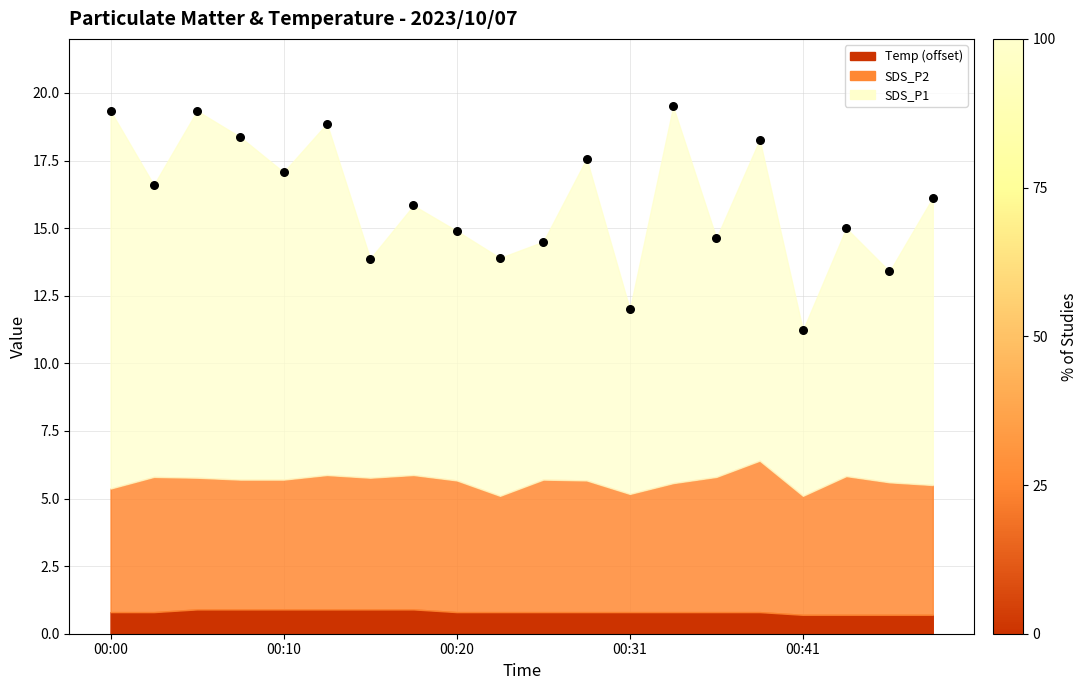

What is the range of Y values (max minus min)?

8.3